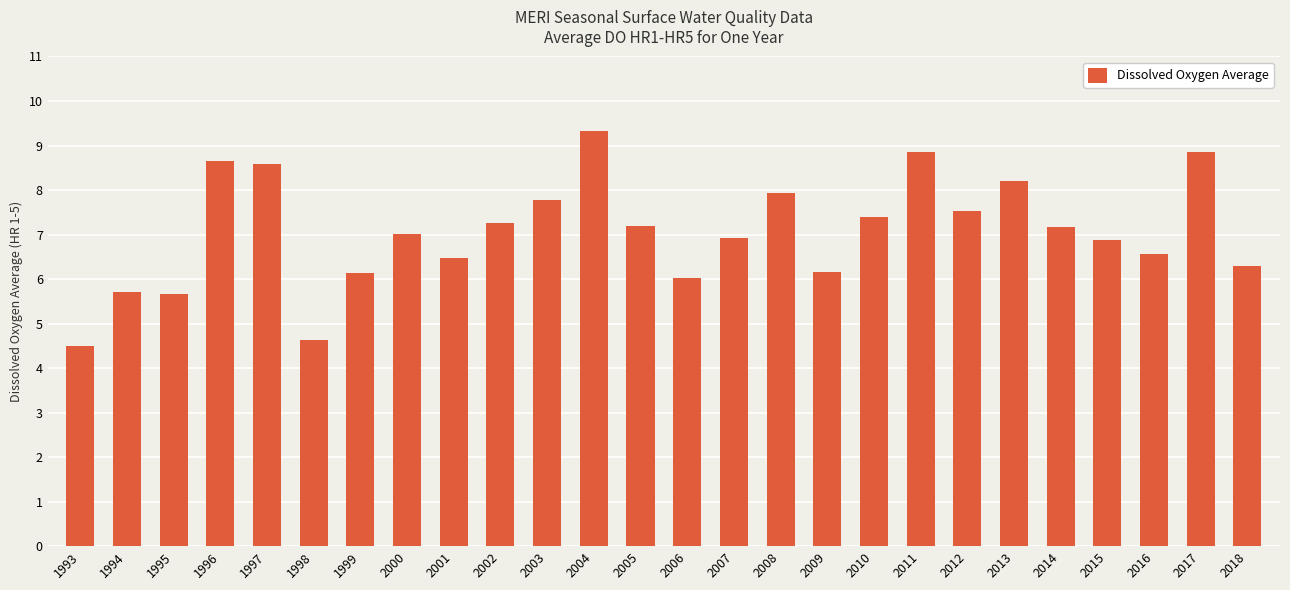

What is the minimum value shown in the chart?

4.5